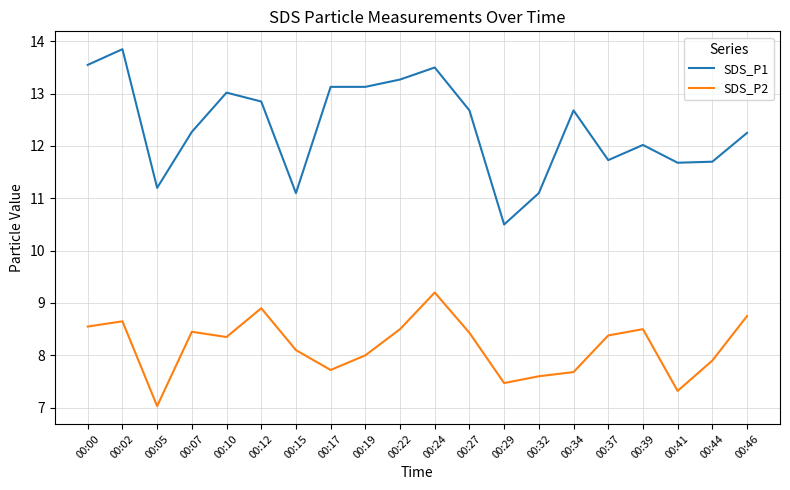

What is the maximum value for SDS_P2?

9.2